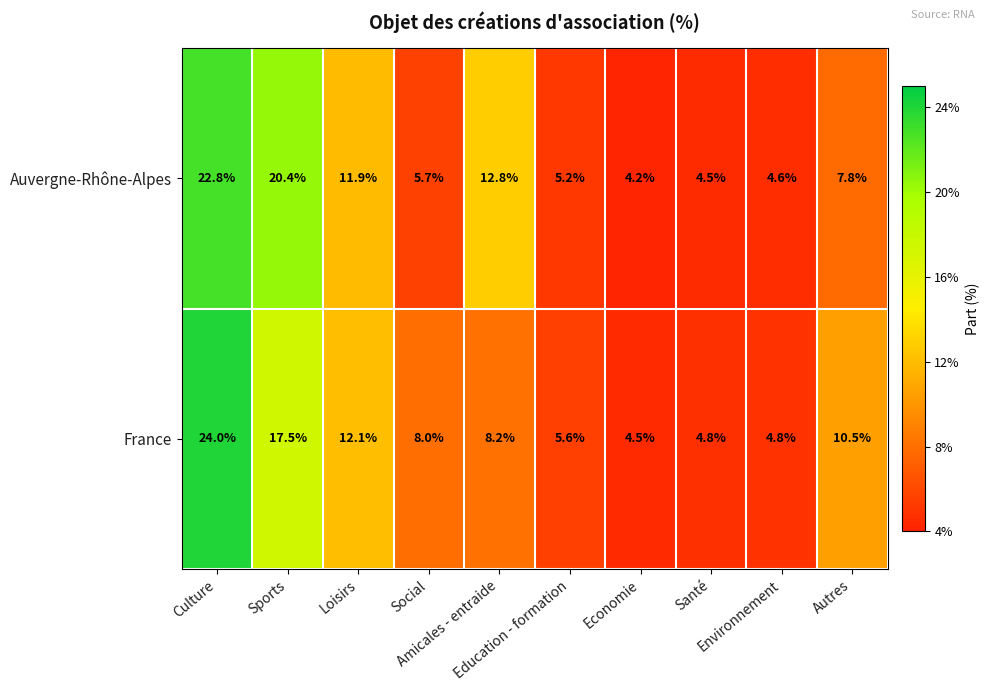

What is the average value of the Auvergne-Rhône-Alpes series?

10.0